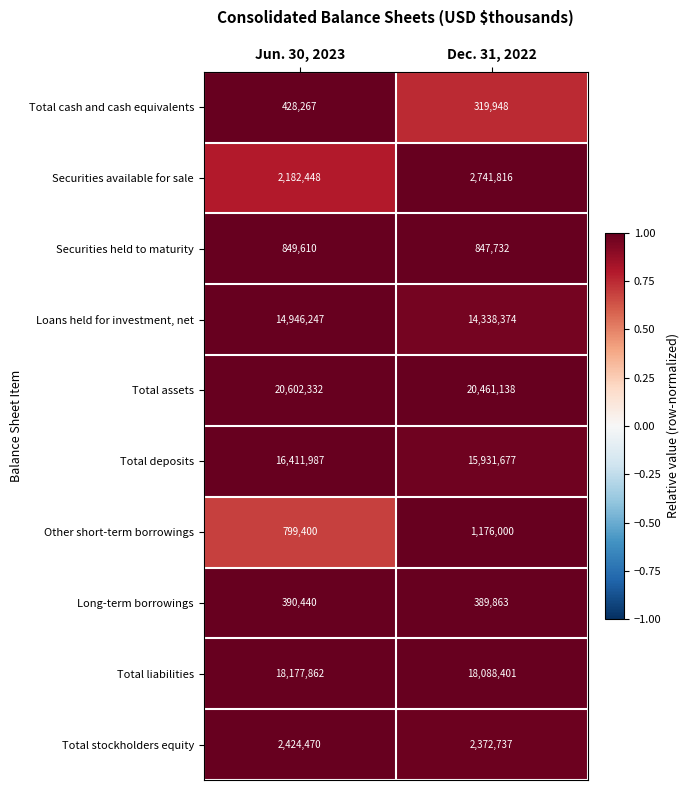

Where is Total stockholders equity nearest to the value 2398603?

Dec. 31, 2022